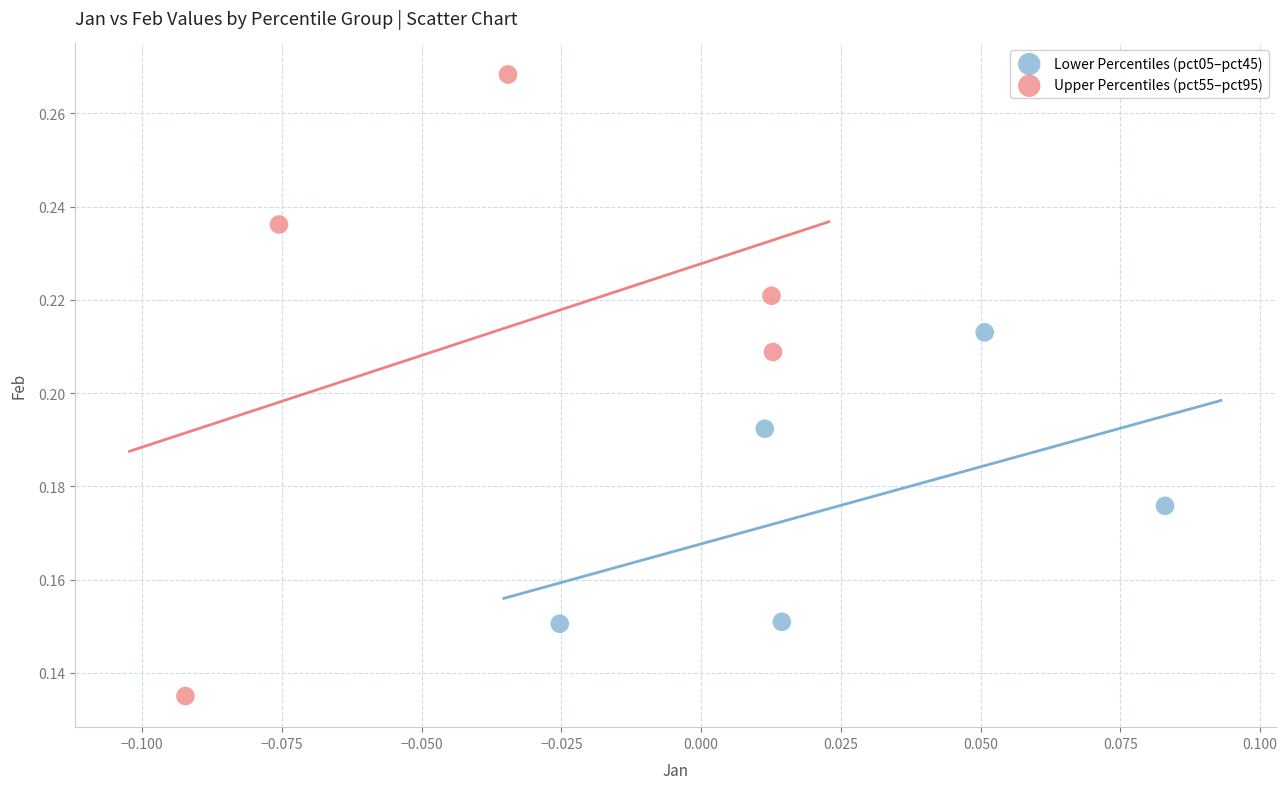

Which series reaches the maximum Y coordinate?

Upper Percentiles (pct55–pct95)